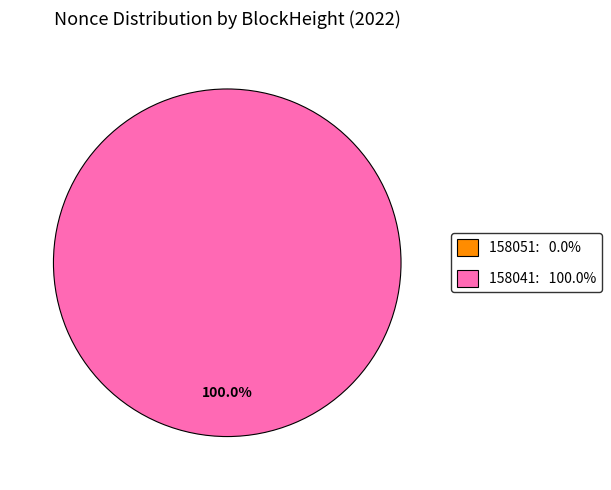

What percentage do 158041 and 158051 together represent?

100.0%